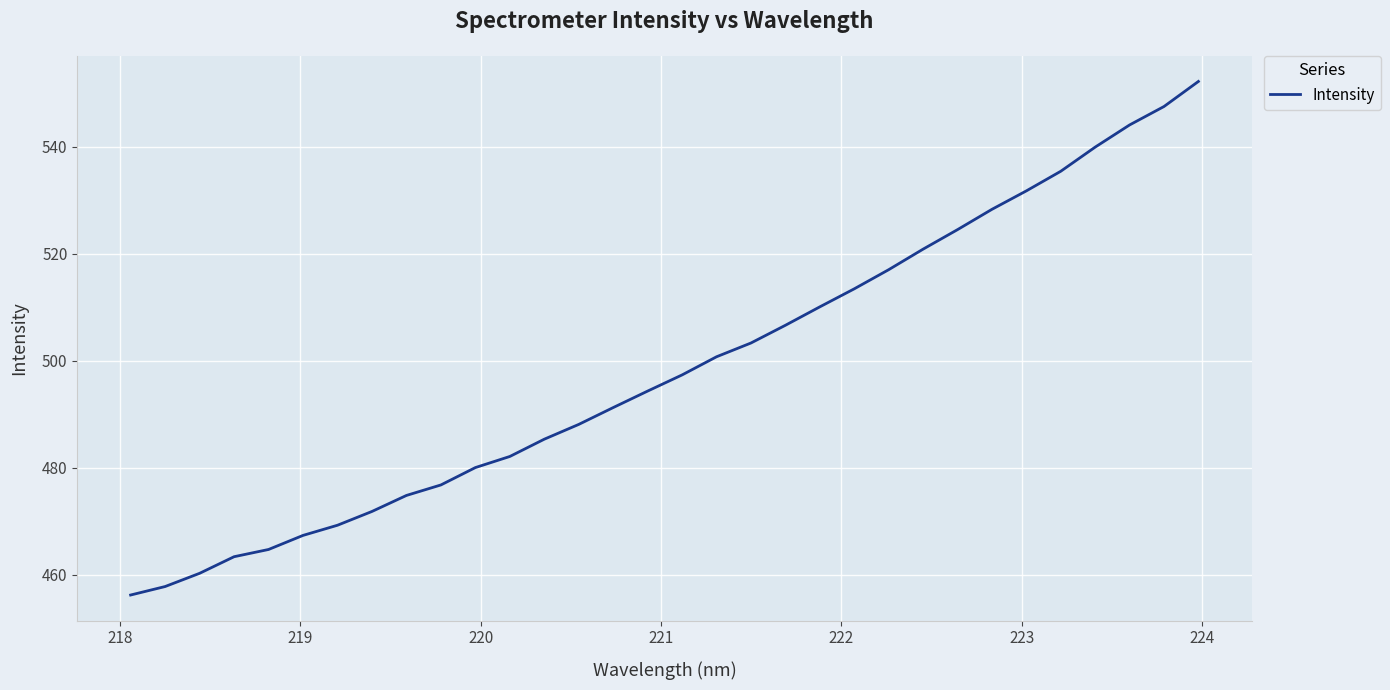

True or false: the data has more than 1 interior local peaks.

False